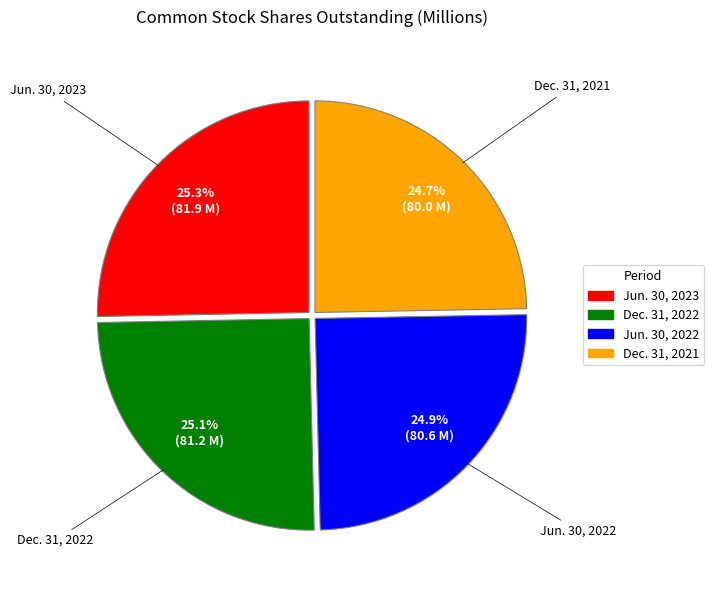

Rank the categories by value from highest to lowest.

Jun. 30, 2023, Dec. 31, 2022, Jun. 30, 2022, Dec. 31, 2021